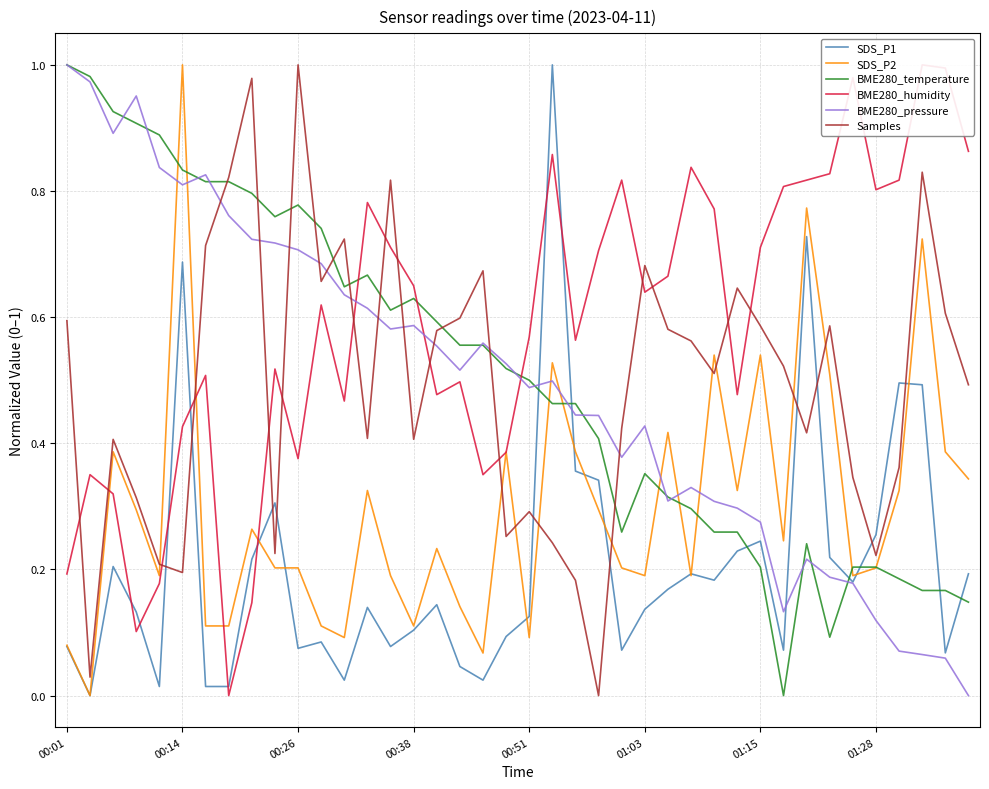

How many times do Samples and BME280_pressure cross each other?

11